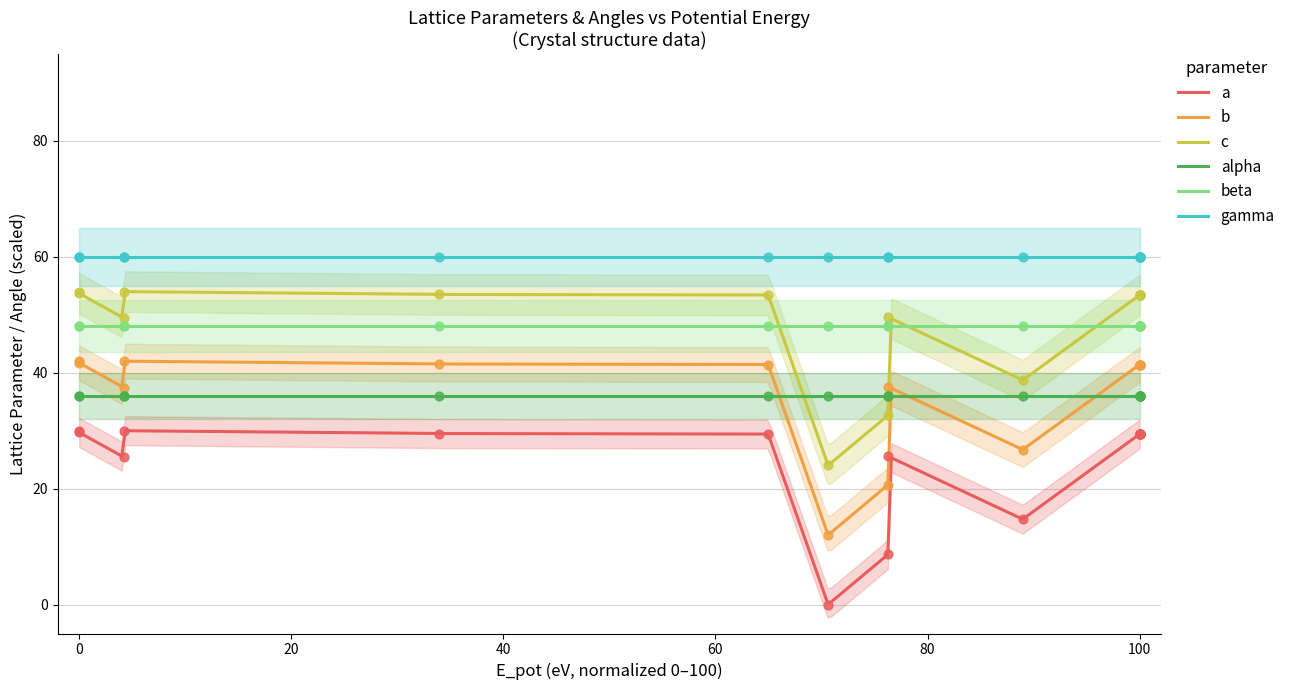

True or false: c and gamma intersect in this chart.

False